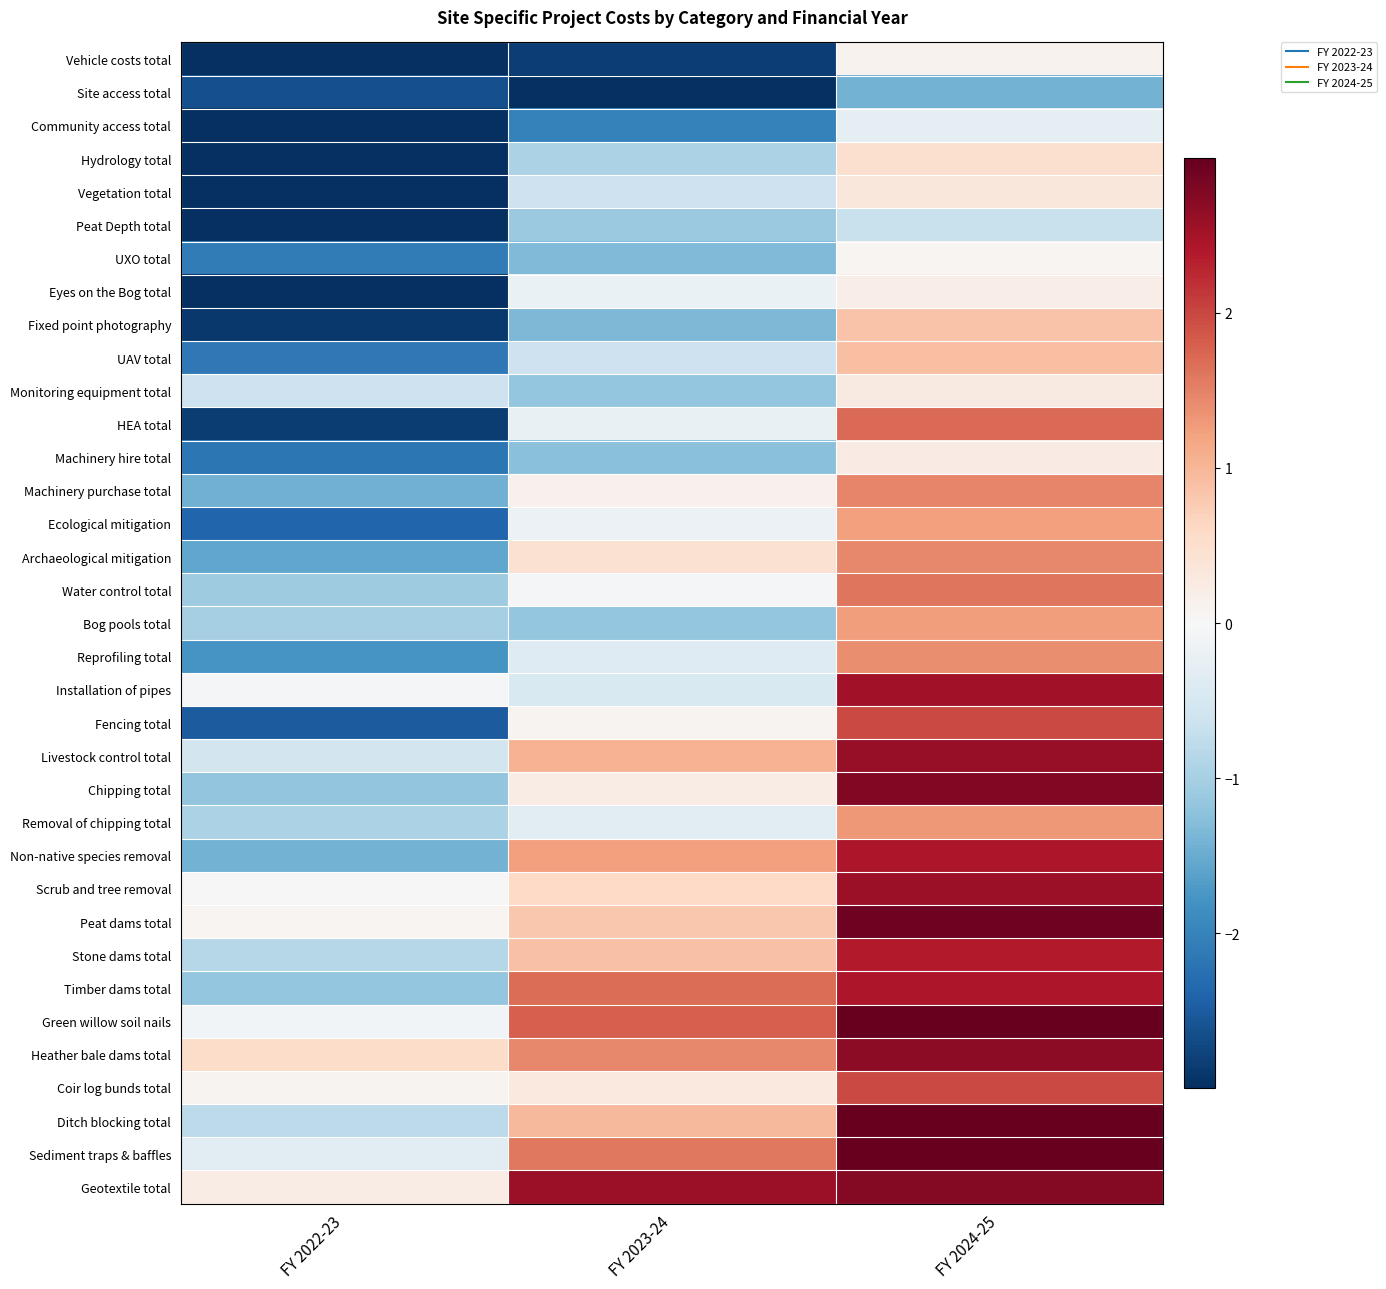

Reading right to left, what are all the values shown in this chart?

Vehicle costs total: FY 2024-25=0.1	FY 2023-24=-2.8	FY 2022-23=-3.3
Site access total: FY 2024-25=-1.4	FY 2023-24=-3.4	FY 2022-23=-2.6
Community access total: FY 2024-25=-0.3	FY 2023-24=-2.0	FY 2022-23=-3.2
Hydrology total: FY 2024-25=0.5	FY 2023-24=-0.9	FY 2022-23=-3.8
Vegetation total: FY 2024-25=0.3	FY 2023-24=-0.6	FY 2022-23=-3.0
Peat Depth total: FY 2024-25=-0.7	FY 2023-24=-1.1	FY 2022-23=-3.6
UXO total: FY 2024-25=0.1	FY 2023-24=-1.3	FY 2022-23=-2.1
Eyes on the Bog total: FY 2024-25=0.2	FY 2023-24=-0.2	FY 2022-23=-3.2
Fixed point photography: FY 2024-25=0.9	FY 2023-24=-1.3	FY 2022-23=-2.9
UAV total: FY 2024-25=0.9	FY 2023-24=-0.6	FY 2022-23=-2.1
Monitoring equipment total: FY 2024-25=0.3	FY 2023-24=-1.1	FY 2022-23=-0.6
HEA total: FY 2024-25=1.7	FY 2023-24=-0.2	FY 2022-23=-2.9
Machinery hire total: FY 2024-25=0.3	FY 2023-24=-1.3	FY 2022-23=-2.2
Machinery purchase total: FY 2024-25=1.5	FY 2023-24=0.1	FY 2022-23=-1.5
Ecological mitigation: FY 2024-25=1.2	FY 2023-24=-0.2	FY 2022-23=-2.4
Archaeological mitigation: FY 2024-25=1.4	FY 2023-24=0.5	FY 2022-23=-1.6
Water control total: FY 2024-25=1.6	FY 2023-24=-0.1	FY 2022-23=-1.1
Bog pools total: FY 2024-25=1.2	FY 2023-24=-1.2	FY 2022-23=-1.0
Reprofiling total: FY 2024-25=1.4	FY 2023-24=-0.4	FY 2022-23=-1.8
Installation of pipes: FY 2024-25=2.5	FY 2023-24=-0.5	FY 2022-23=-0.1
Fencing total: FY 2024-25=2.0	FY 2023-24=0.1	FY 2022-23=-2.5
Livestock control total: FY 2024-25=2.6	FY 2023-24=1.0	FY 2022-23=-0.6
Chipping total: FY 2024-25=2.8	FY 2023-24=0.2	FY 2022-23=-1.2
Removal of chipping total: FY 2024-25=1.3	FY 2023-24=-0.3	FY 2022-23=-0.9
Non-native species removal: FY 2024-25=2.4	FY 2023-24=1.2	FY 2022-23=-1.4
Scrub and tree removal: FY 2024-25=2.6	FY 2023-24=0.6	FY 2022-23=-0.0
Peat dams total: FY 2024-25=2.9	FY 2023-24=0.8	FY 2022-23=0.1
Stone dams total: FY 2024-25=2.4	FY 2023-24=0.9	FY 2022-23=-0.9
Timber dams total: FY 2024-25=2.4	FY 2023-24=1.7	FY 2022-23=-1.2
Green willow soil nails: FY 2024-25=3.3	FY 2023-24=1.8	FY 2022-23=-0.1
Heather bale dams total: FY 2024-25=2.7	FY 2023-24=1.5	FY 2022-23=0.6
Coir log bunds total: FY 2024-25=2.0	FY 2023-24=0.3	FY 2022-23=0.1
Ditch blocking total: FY 2024-25=3.6	FY 2023-24=1.0	FY 2022-23=-0.8
Sediment traps & baffles: FY 2024-25=4.4	FY 2023-24=1.6	FY 2022-23=-0.3
Geotextile total: FY 2024-25=2.8	FY 2023-24=2.6	FY 2022-23=0.2